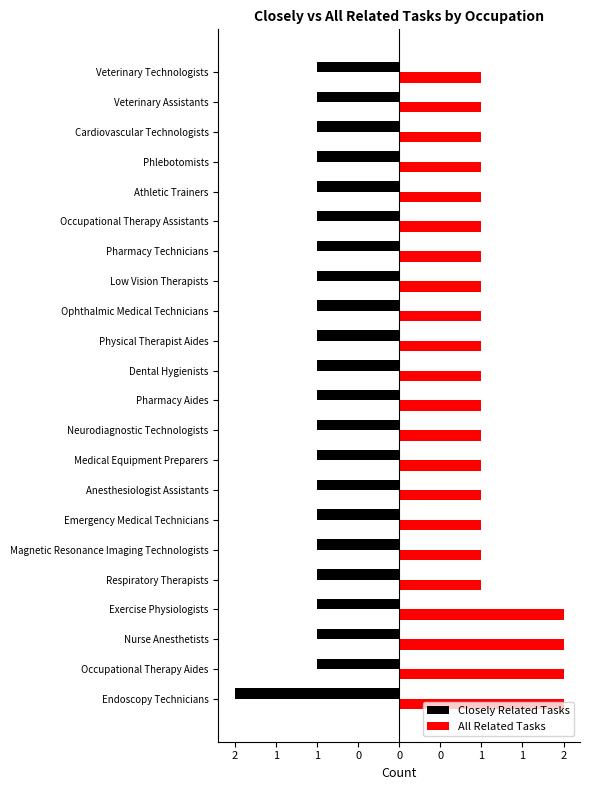

Rank the series by their average value, from highest to lowest.

All Related Tasks, Closely Related Tasks